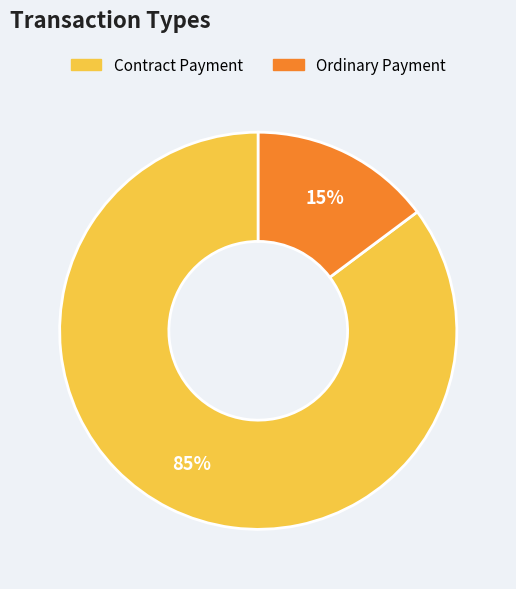

The Contract Payment slice represents 74% of the pie. True or false?

False